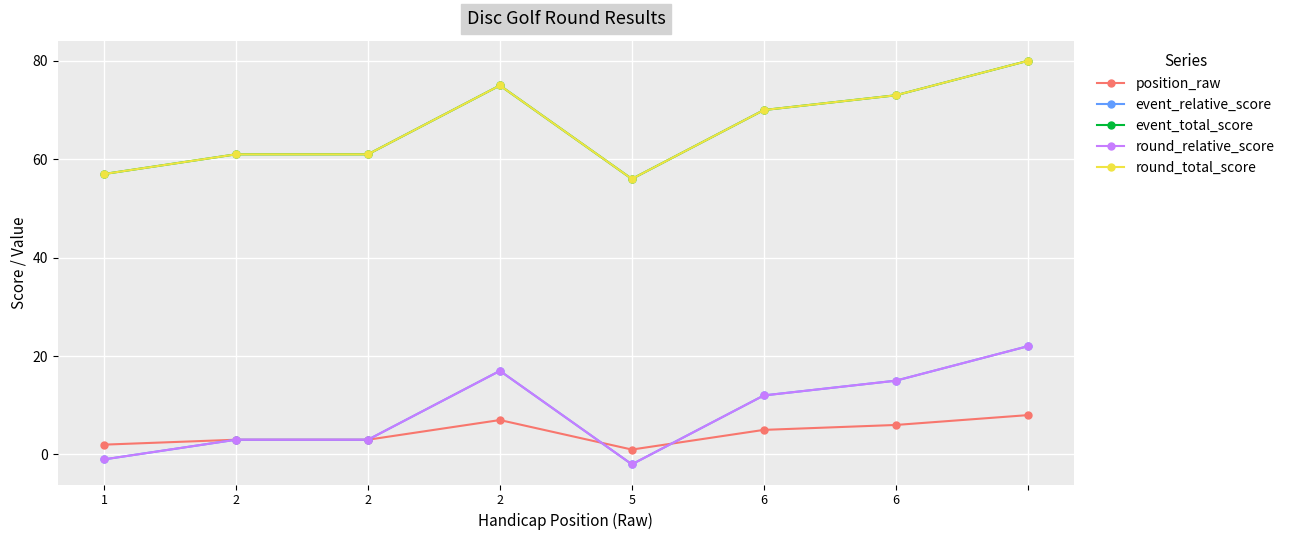

True or false: position_raw has more than 2 points higher than both neighbors.

False